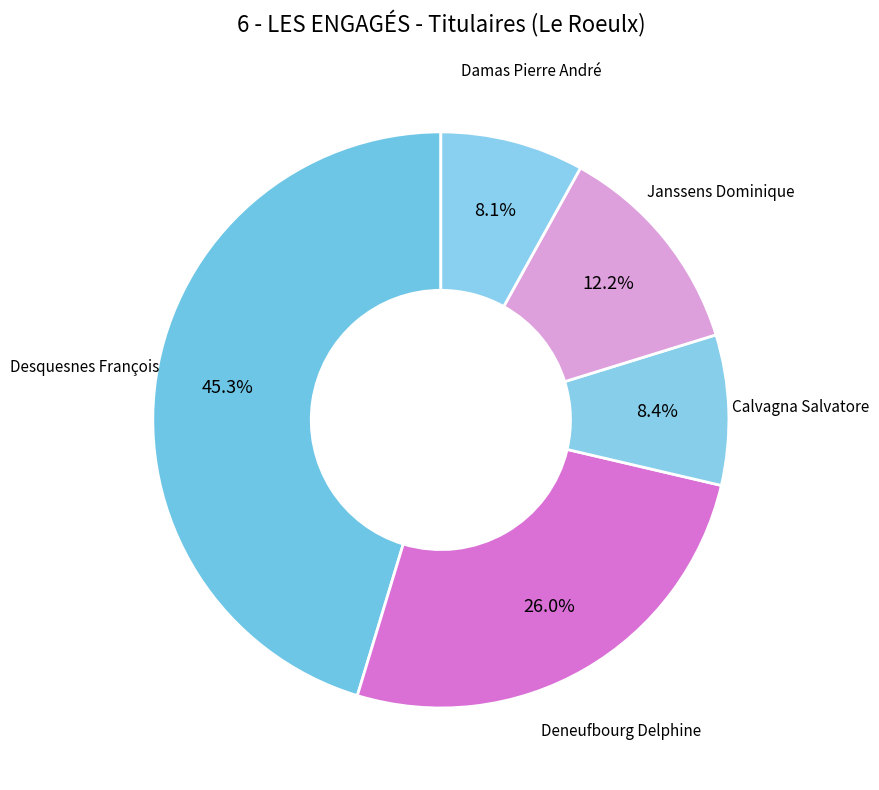

Count the number of slices in the pie.

5